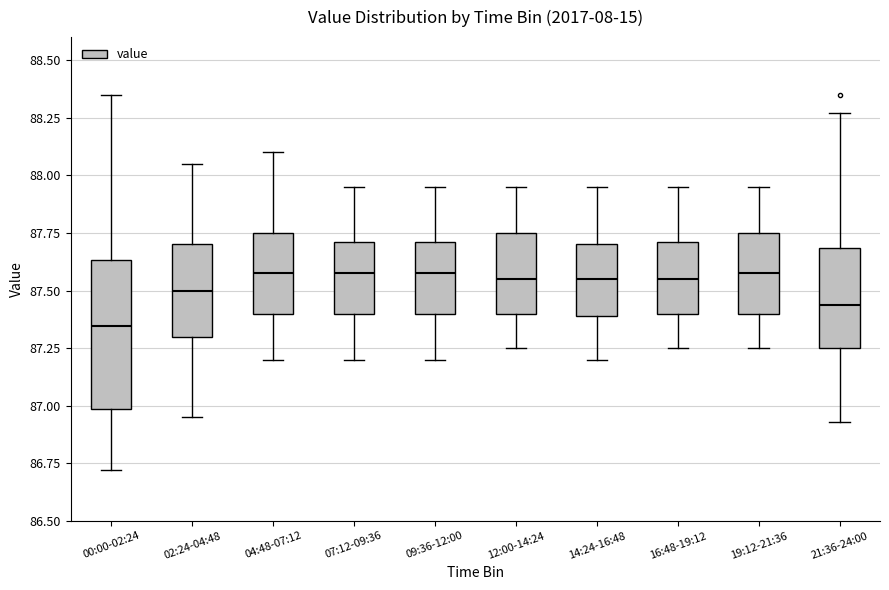

Which box is the tallest, from its lower edge to its upper edge?

00:00-02:24